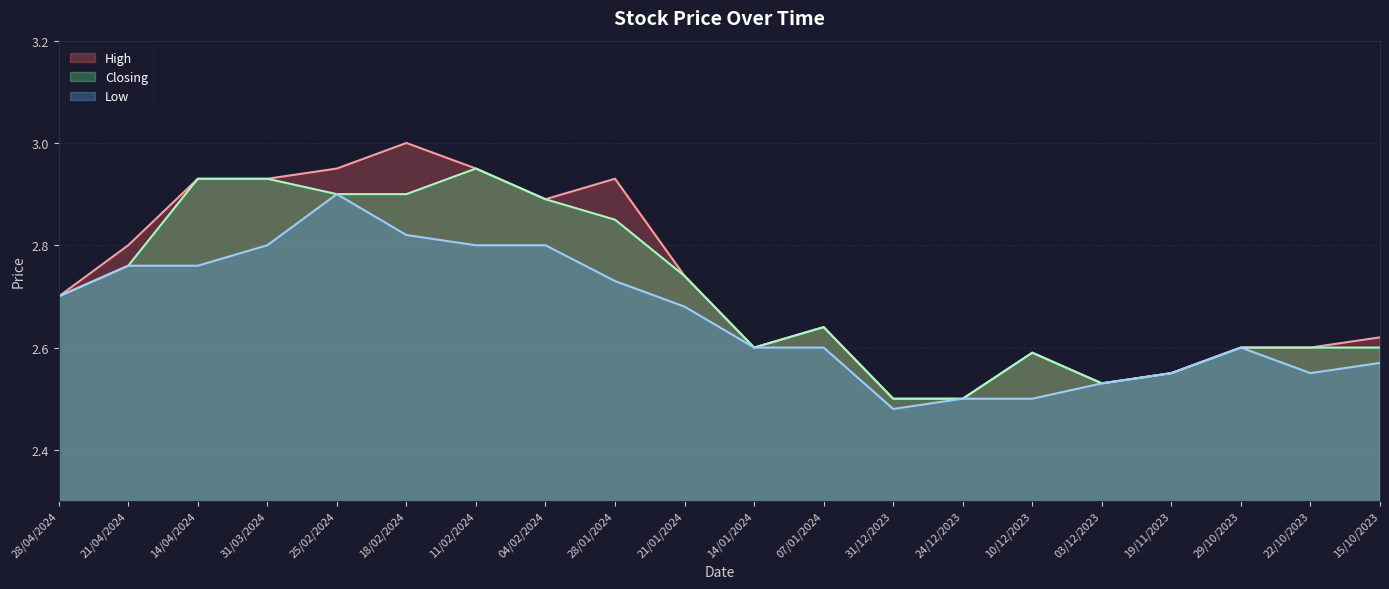

Reading left to right, what are all the values shown in this chart?

High: 28/04/2024=2.7	21/04/2024=2.8	14/04/2024=2.9	31/03/2024=2.9	25/02/2024=3.0	18/02/2024=3.0	11/02/2024=3.0	04/02/2024=2.9	28/01/2024=2.9	21/01/2024=2.7	14/01/2024=2.6	07/01/2024=2.6	31/12/2023=2.5	24/12/2023=2.5	10/12/2023=2.6	03/12/2023=2.5	19/11/2023=2.5	29/10/2023=2.6	22/10/2023=2.6	15/10/2023=2.6
Low: 28/04/2024=2.7	21/04/2024=2.8	14/04/2024=2.8	31/03/2024=2.8	25/02/2024=2.9	18/02/2024=2.8	11/02/2024=2.8	04/02/2024=2.8	28/01/2024=2.7	21/01/2024=2.7	14/01/2024=2.6	07/01/2024=2.6	31/12/2023=2.5	24/12/2023=2.5	10/12/2023=2.5	03/12/2023=2.5	19/11/2023=2.5	29/10/2023=2.6	22/10/2023=2.5	15/10/2023=2.6
Closing: 28/04/2024=2.7	21/04/2024=2.8	14/04/2024=2.9	31/03/2024=2.9	25/02/2024=2.9	18/02/2024=2.9	11/02/2024=3.0	04/02/2024=2.9	28/01/2024=2.9	21/01/2024=2.7	14/01/2024=2.6	07/01/2024=2.6	31/12/2023=2.5	24/12/2023=2.5	10/12/2023=2.6	03/12/2023=2.5	19/11/2023=2.5	29/10/2023=2.6	22/10/2023=2.6	15/10/2023=2.6